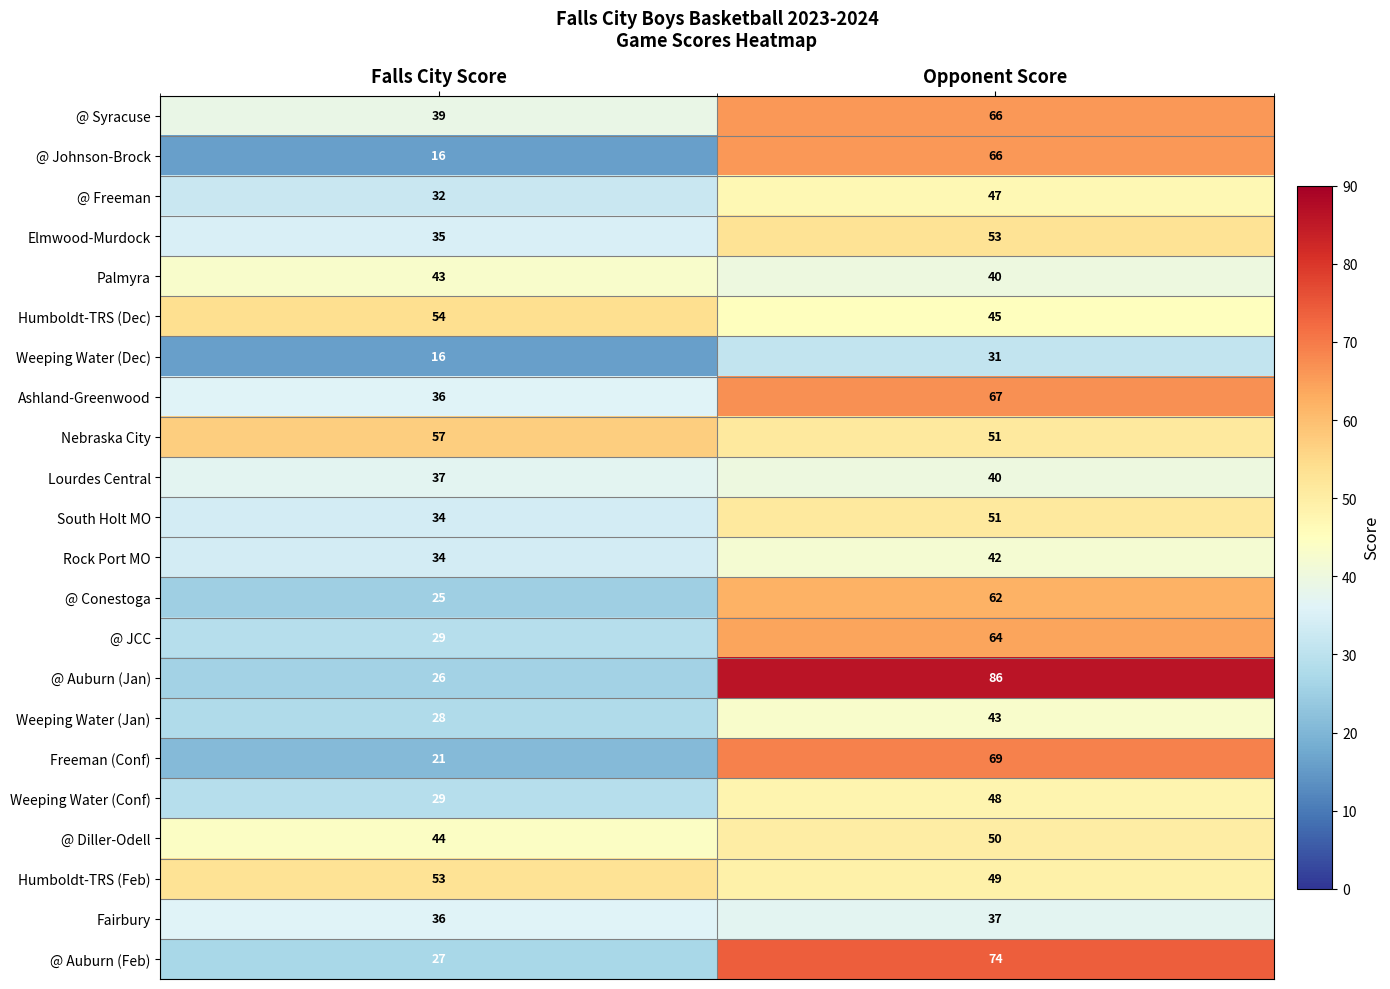

What is the sum of the Weeping Water (Conf) values at Opponent Score and Falls City Score?

77